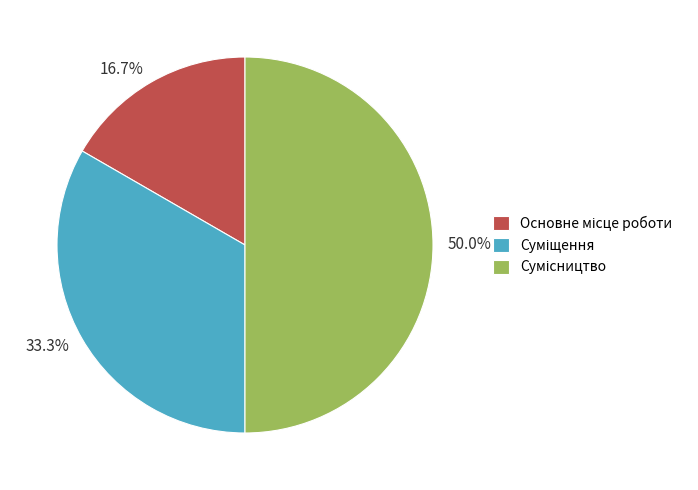

Do 50.0% and 33.3% together represent more than half of the pie?

Yes